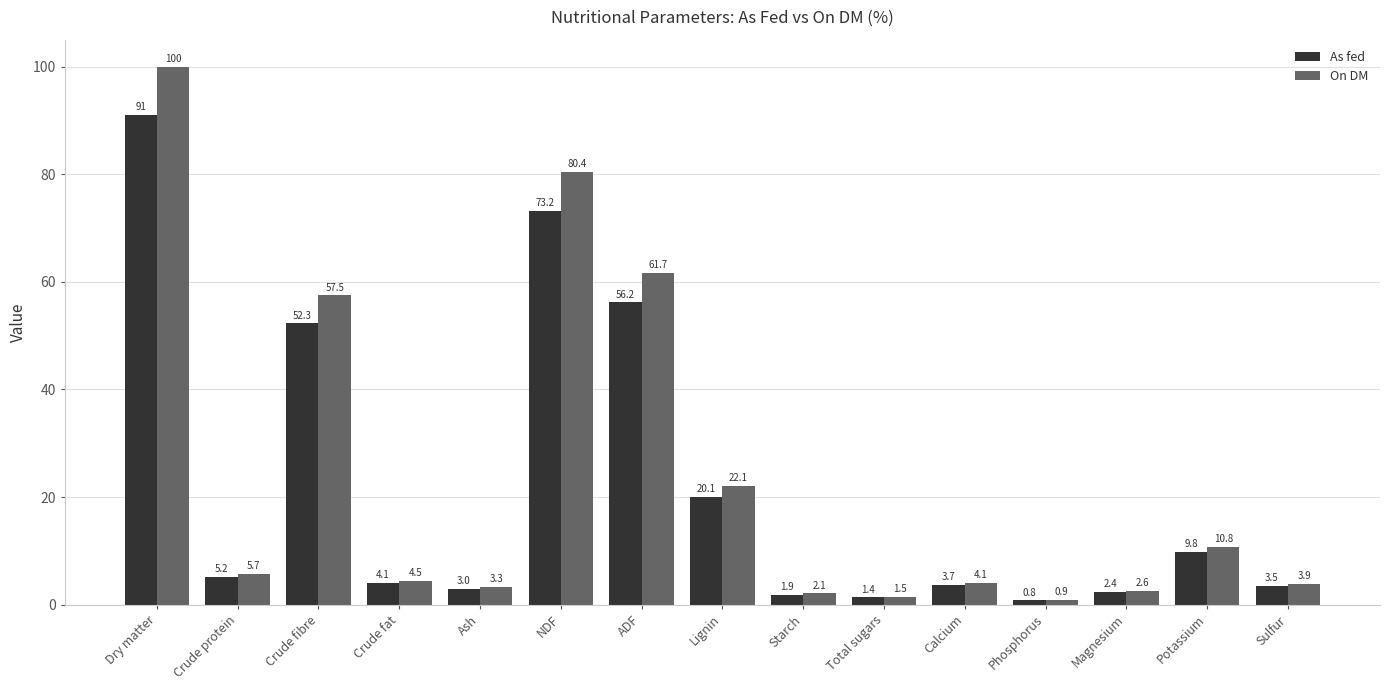

Does the chart contain stacked bars?

No